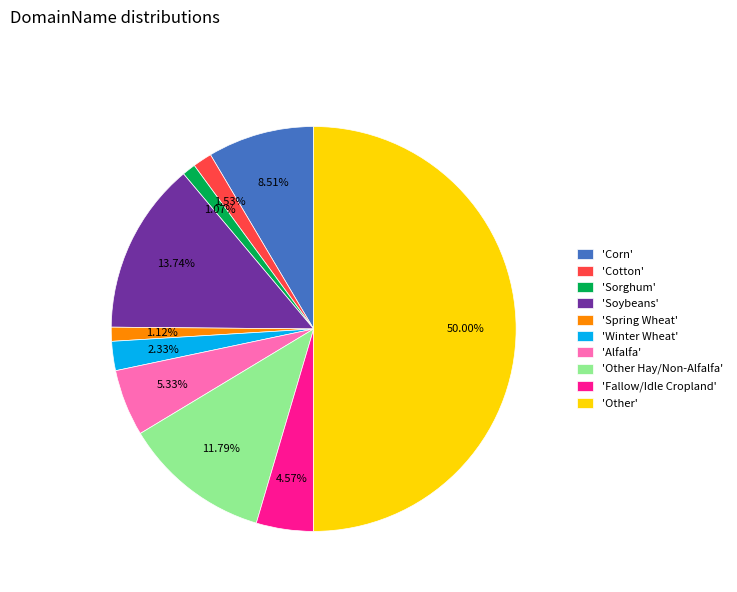

Which slice is the largest?

'Other'